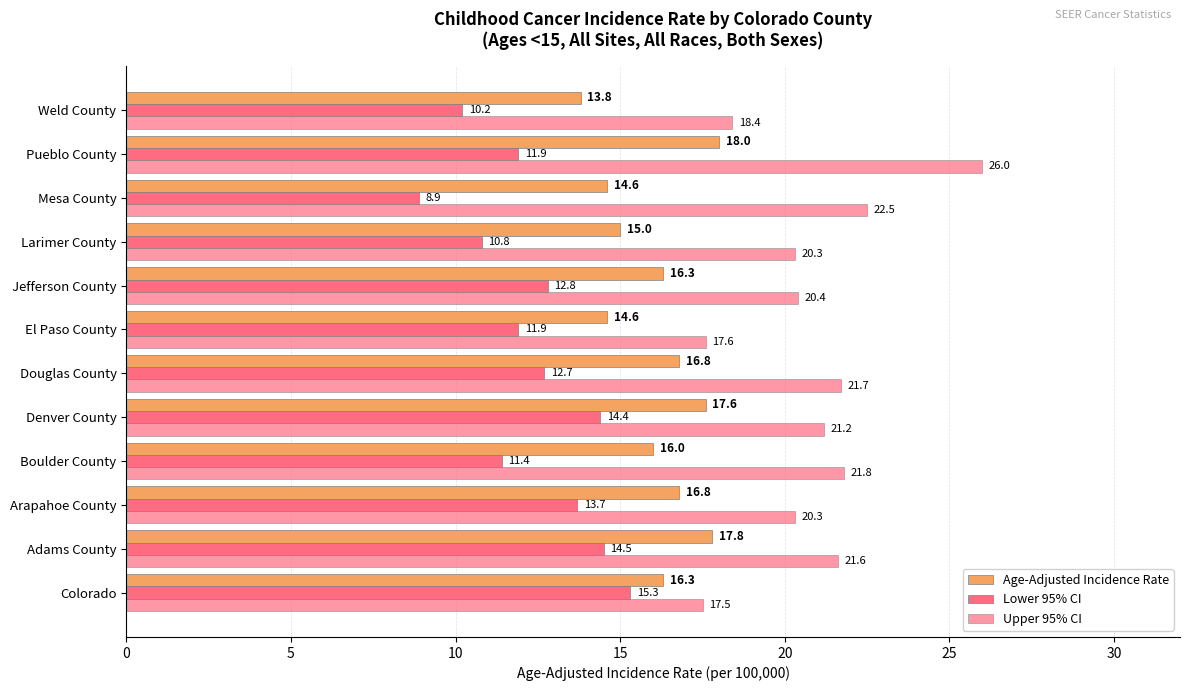

Which series has the widest spread of values?

Upper 95% CI